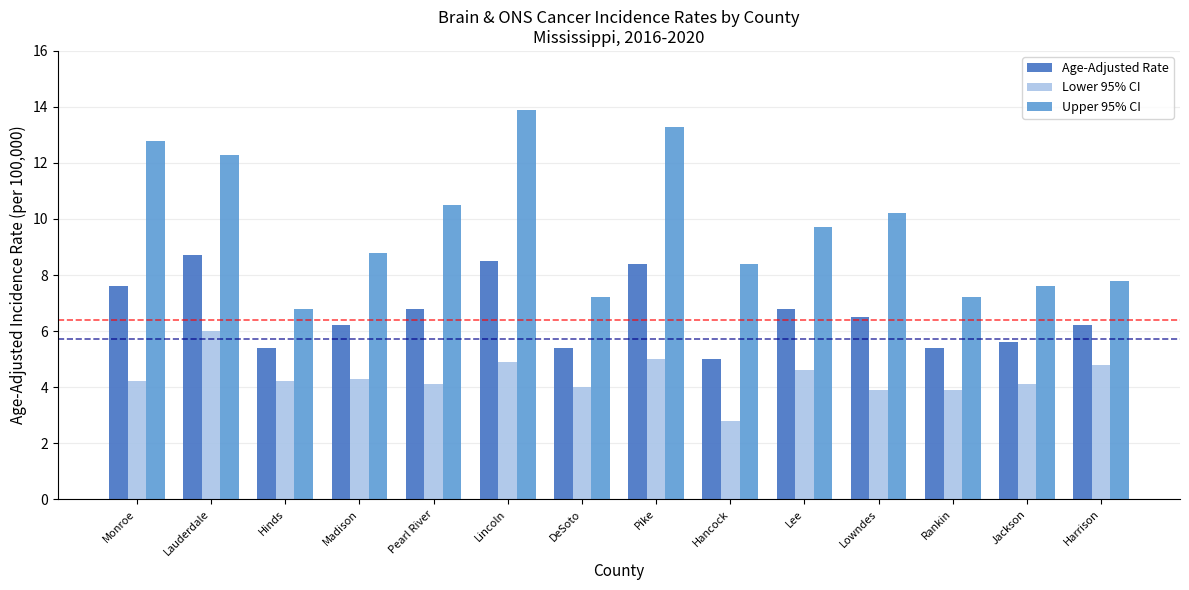

How many data points does each series have?

14